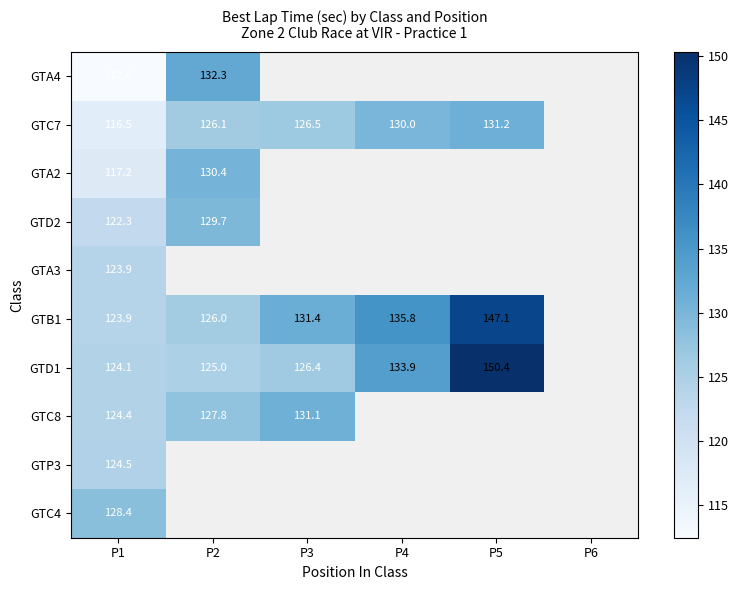

Between P2 and P4, which series saw the biggest shift?

GTB1